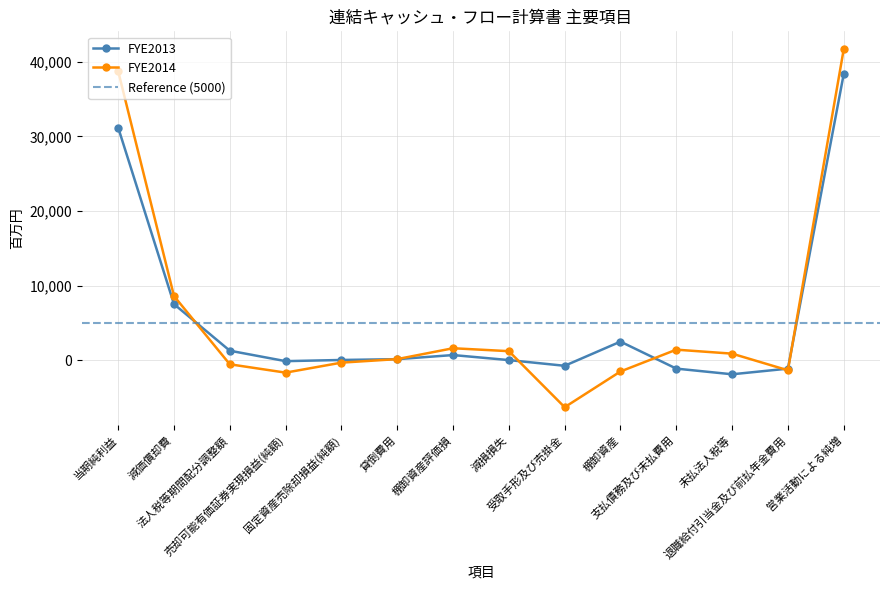

Which label corresponds to the largest value in the chart?

営業活動による純増